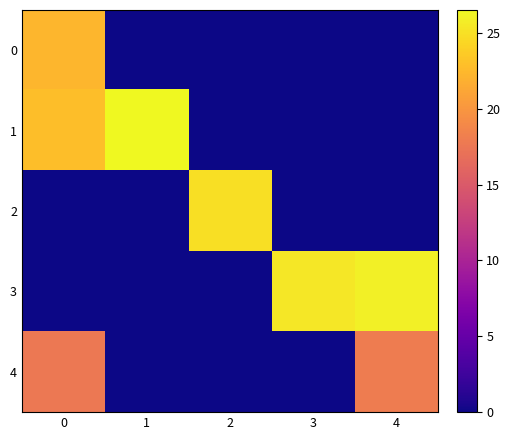

Which series has the largest range (max minus min)?

1